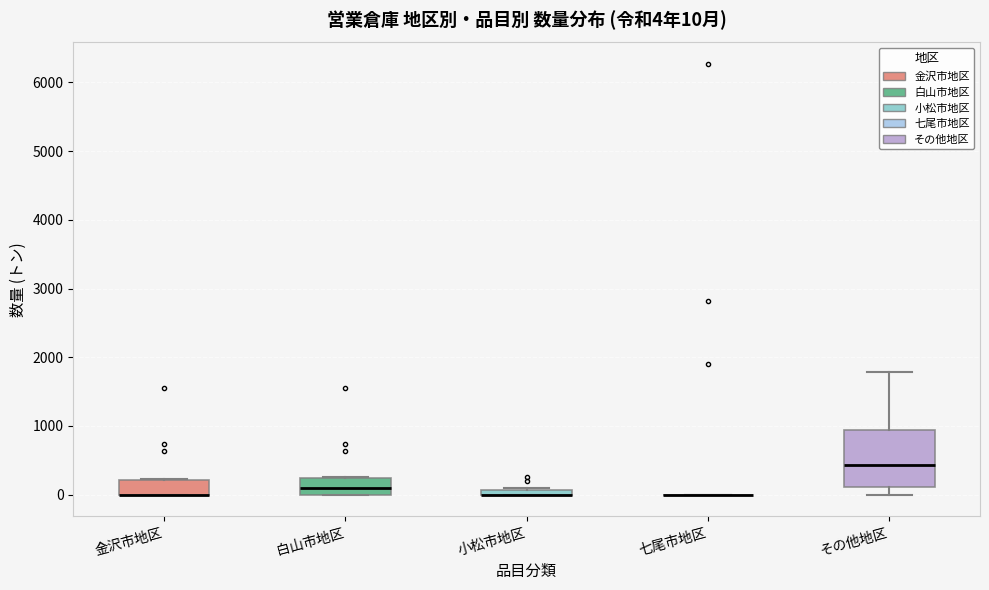

Which box is the tallest, from its lower edge to its upper edge?

その他地区